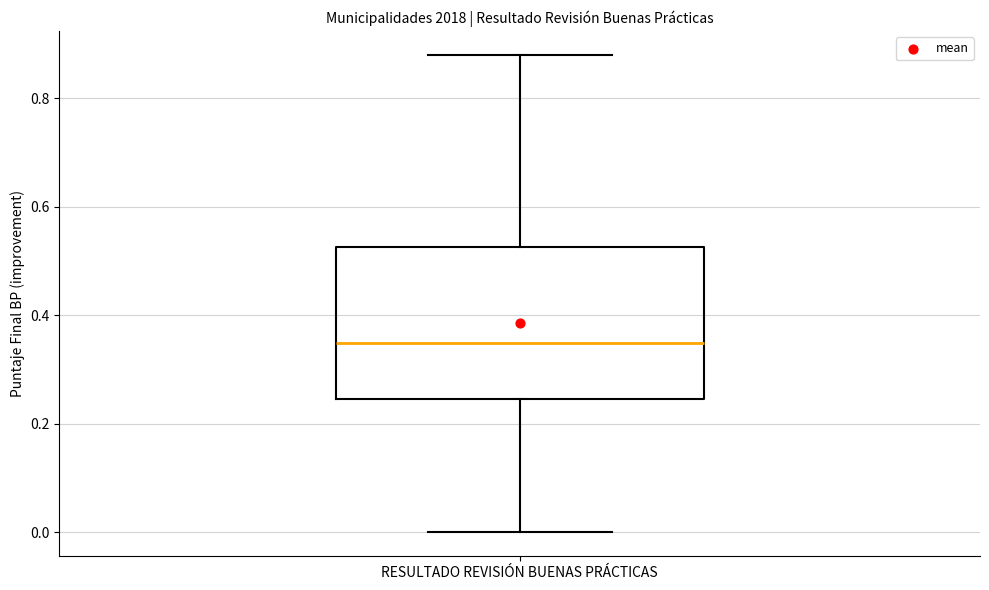

Where is the lower edge of the box for RESULTADO REVISIÓN BUENAS PRÁCTICAS on the y-axis? The values are not printed on the chart, so give them approximately, as read against the axis.

0.24